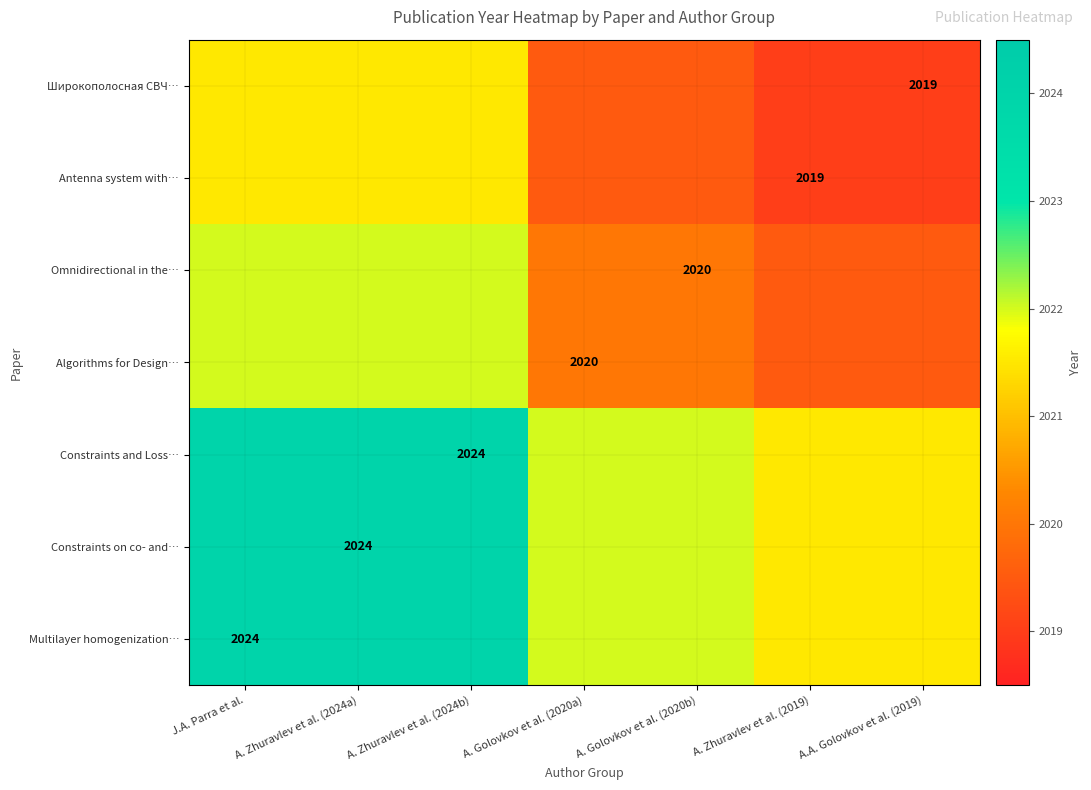

The value of Multilayer homogenization… at J.A. Parra et al. is 2024.0. True or false?

True